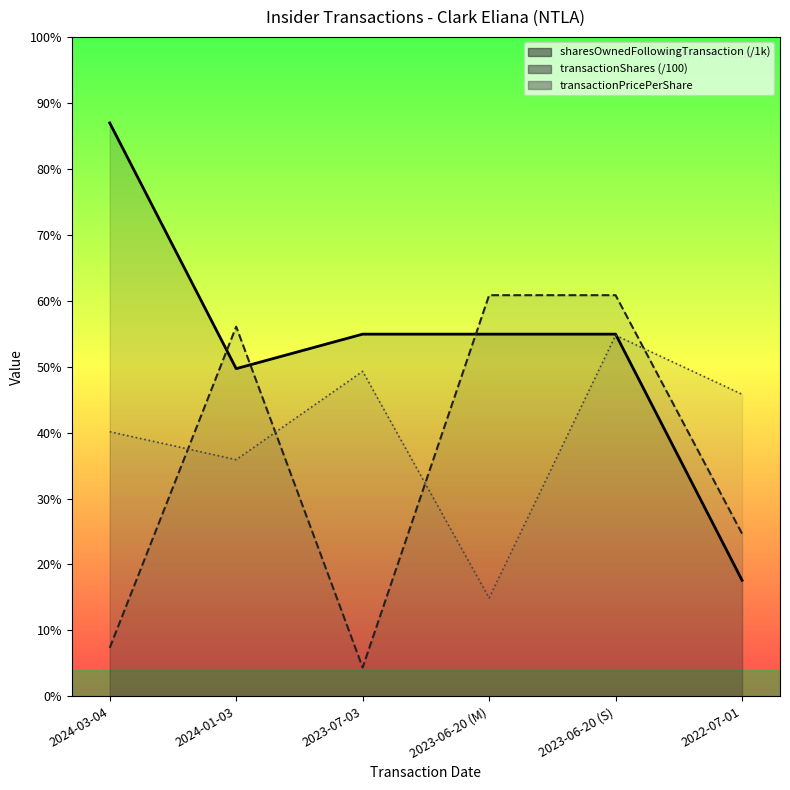

Which series changed the most between 2023-07-03 and 2023-06-20 (M)?

transactionShares